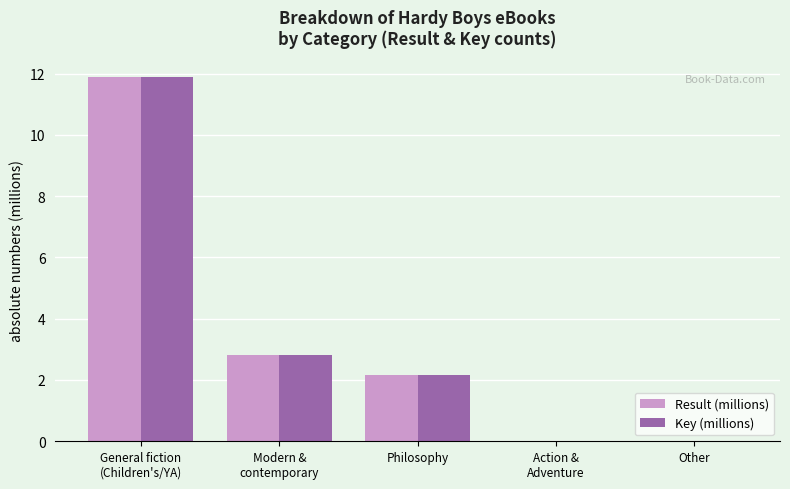

Are the bars horizontal?

No